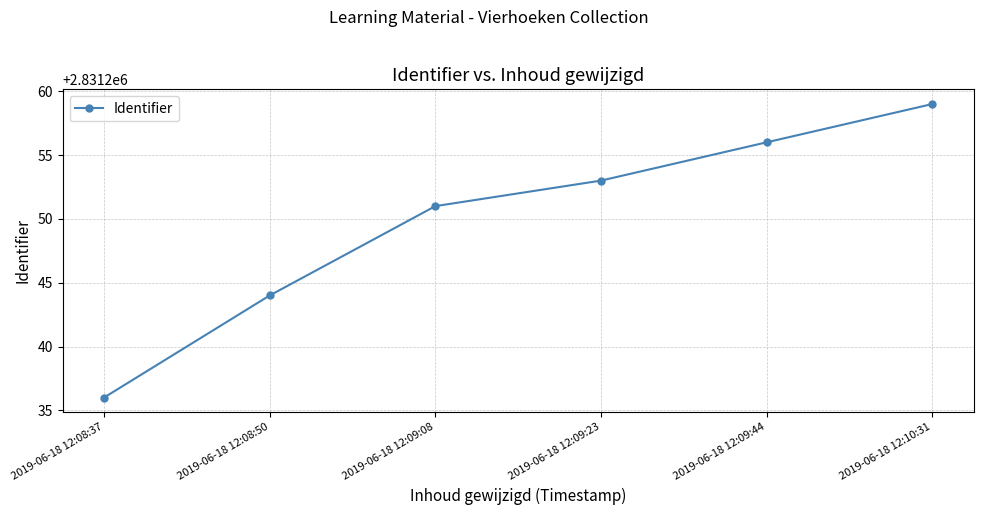

How many data points does each series have?

6